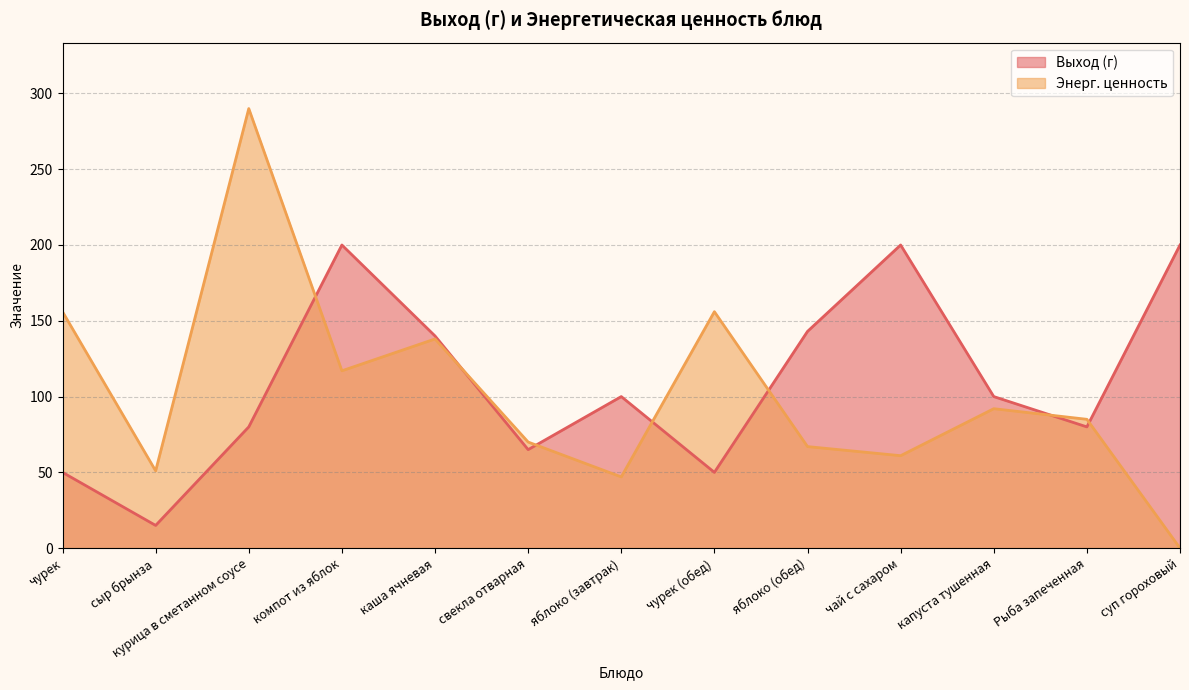

Between чай с сахаром and капуста тушенная, which series saw the biggest shift?

Выход (г)